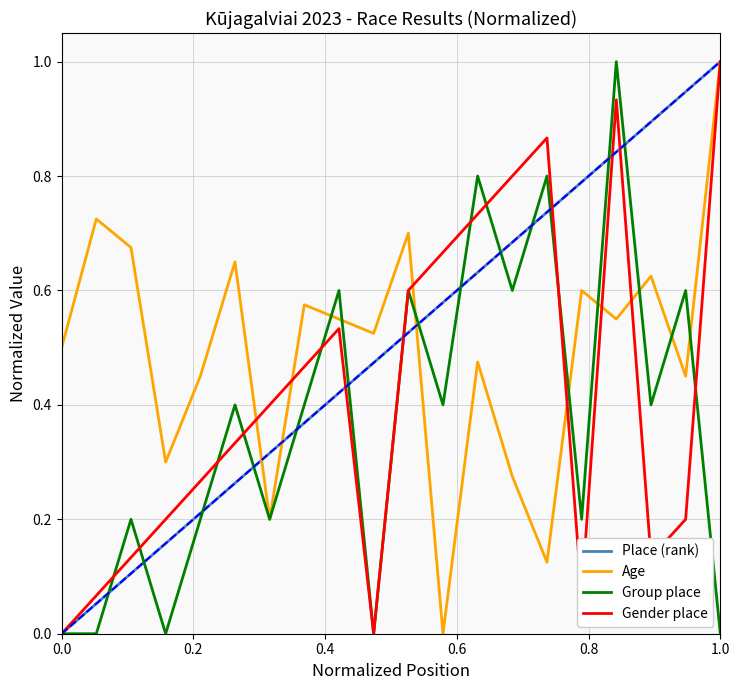

What is the greatest value displayed?

1.0